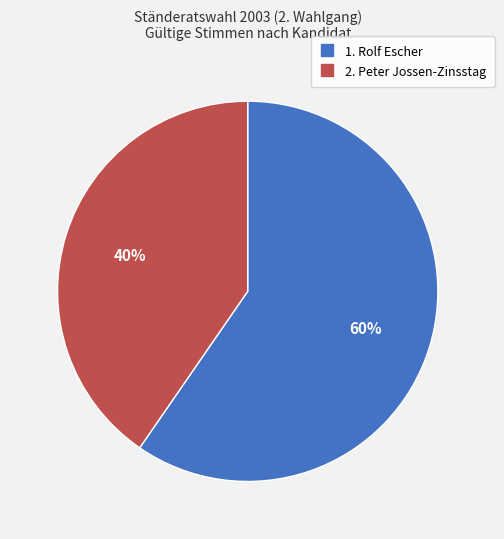

How many slices are in this pie chart?

2